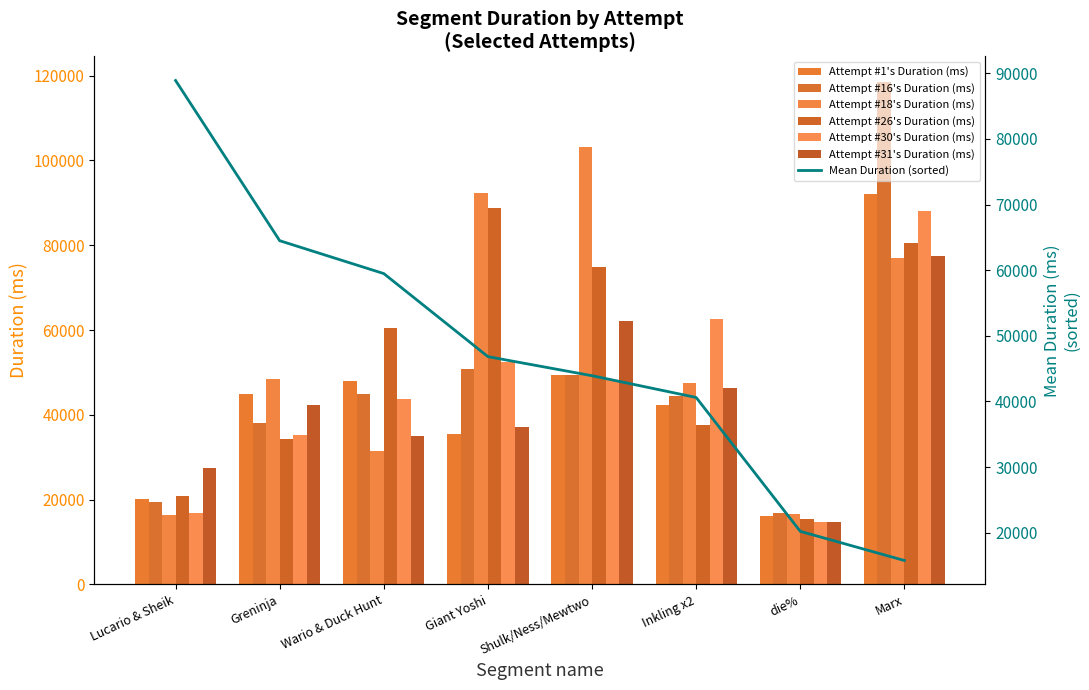

Reading right to left, what are all the values shown in this chart?

Attempt #1's Duration (ms): Marx=92008	die%=16128	Inkling x2=42232	Shulk/Ness/Mewtwo=49304	Giant Yoshi=35527	Wario & Duck Hunt=47877	Greninja=44987	Lucario & Sheik=20232
Attempt #16's Duration (ms): Marx=118593	die%=16946	Inkling x2=44417	Shulk/Ness/Mewtwo=49339	Giant Yoshi=50772	Wario & Duck Hunt=44963	Greninja=38176	Lucario & Sheik=19512
Attempt #18's Duration (ms): Marx=76895	die%=16568	Inkling x2=47557	Shulk/Ness/Mewtwo=103163	Giant Yoshi=92228	Wario & Duck Hunt=31380	Greninja=48503	Lucario & Sheik=16296
Attempt #26's Duration (ms): Marx=80525	die%=15338	Inkling x2=37664	Shulk/Ness/Mewtwo=74847	Giant Yoshi=88904	Wario & Duck Hunt=60399	Greninja=34400	Lucario & Sheik=20928
Attempt #30's Duration (ms): Marx=88055	die%=14776	Inkling x2=62672	Shulk/Ness/Mewtwo=48248	Giant Yoshi=52447	Wario & Duck Hunt=43784	Greninja=35184	Lucario & Sheik=16872
Attempt #31's Duration (ms): Marx=77383	die%=14844	Inkling x2=46444	Shulk/Ness/Mewtwo=62080	Giant Yoshi=37032	Wario & Duck Hunt=35133	Greninja=42403	Lucario & Sheik=27399